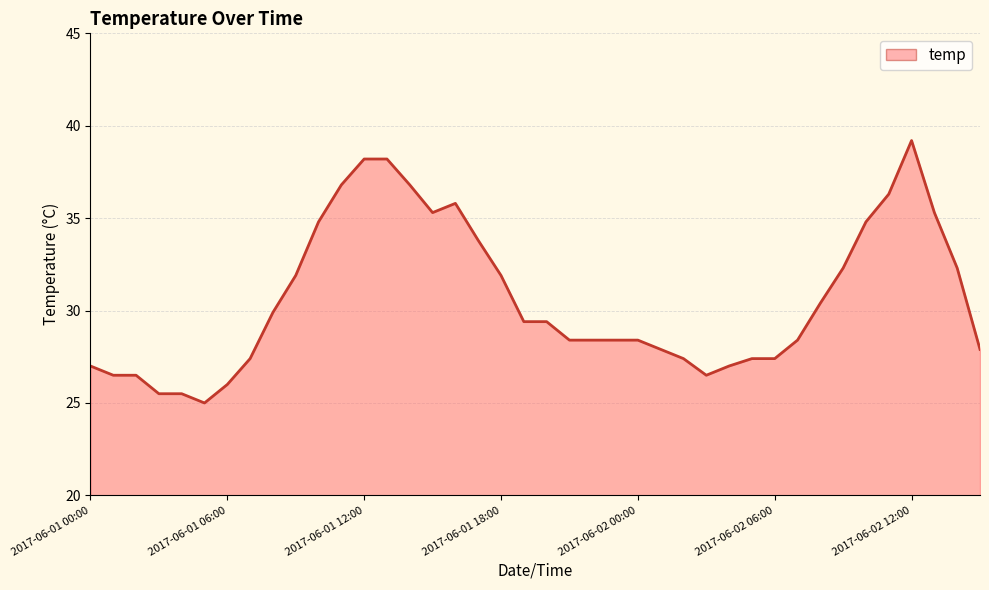

Where does the data first go above 29?

8